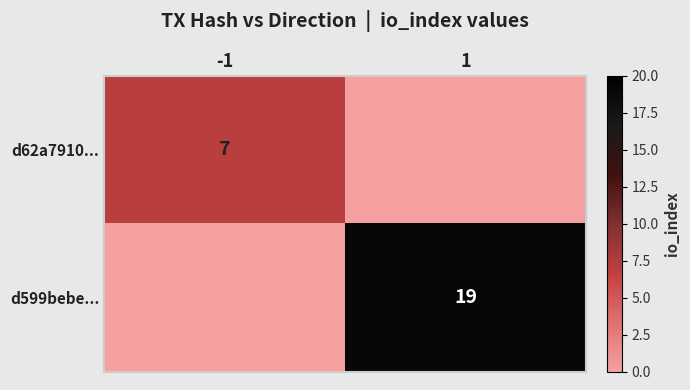

True or false: d62a7910... has a value of 7 at -1.

True